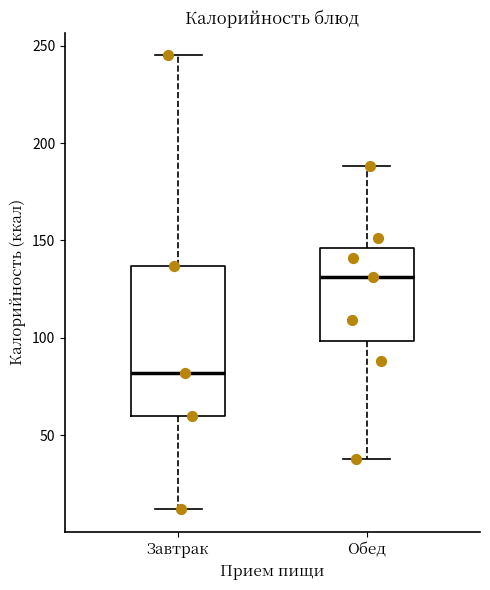

Reading left to right, transcribe this box plot: for each box, give where its median line is, the range the box spans, and where its two whiskers end, as read against the y-axis. The values are not printed on the chart, so give them approximately, as read against the axis.

Завтрак: median 80, box 60 to 135, whiskers 10 to 245
Обед: median 130, box 100 to 145, whiskers 40 to 190